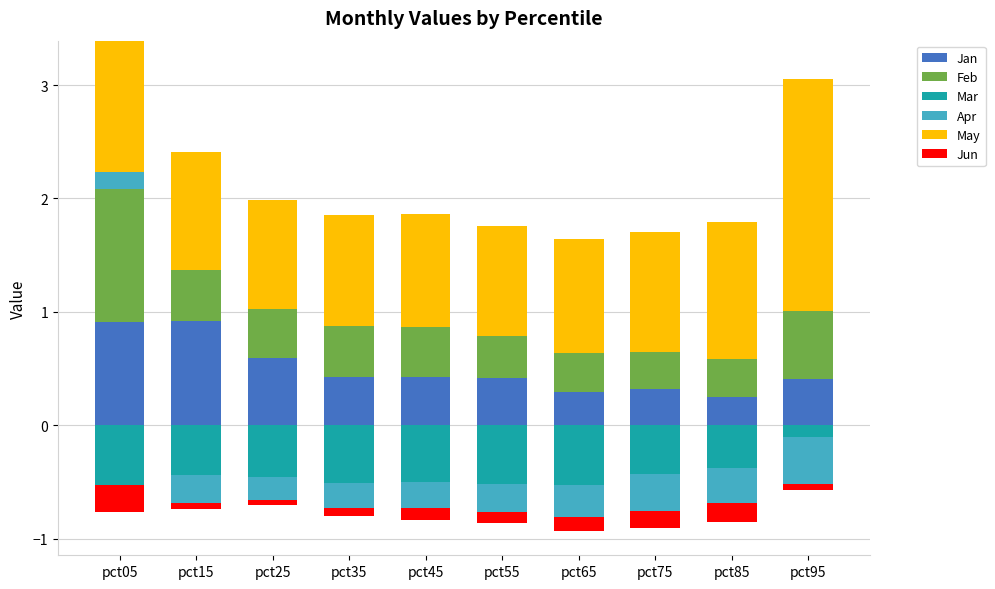

What is the minimum value for Jan?

0.3